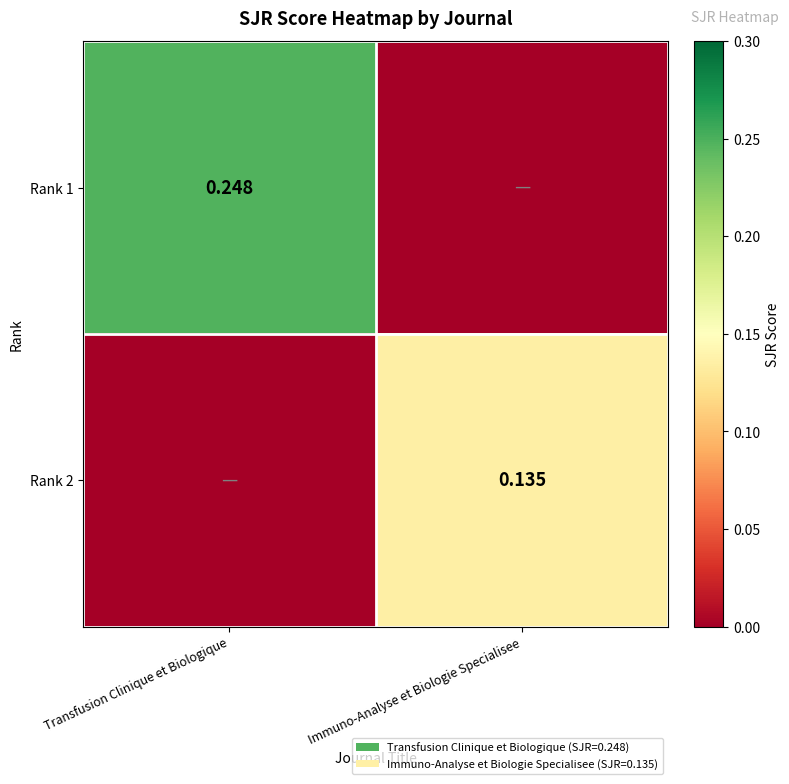

Count the Rank 2 values in the range 0 to 1.

2